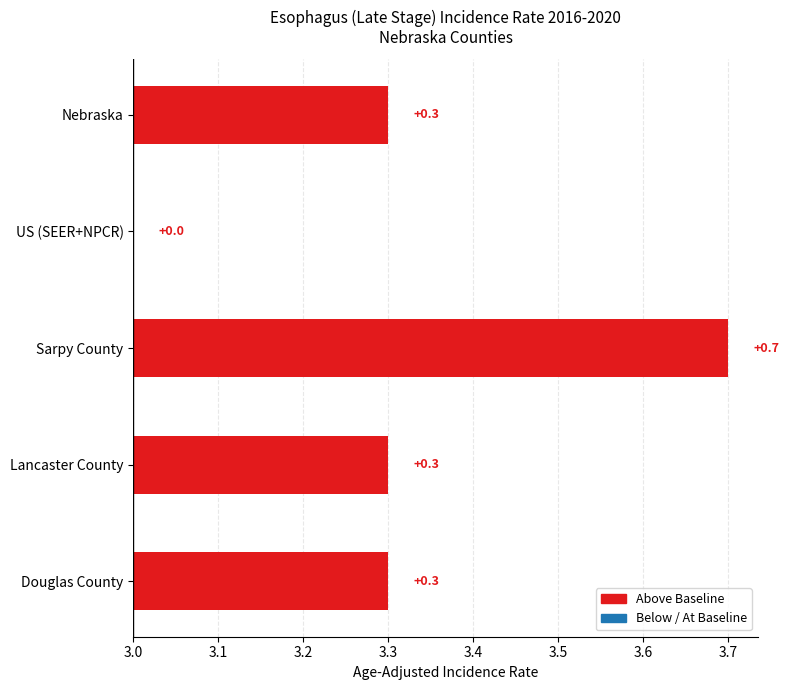

What is the difference between the maximum and second lowest values?

0.4